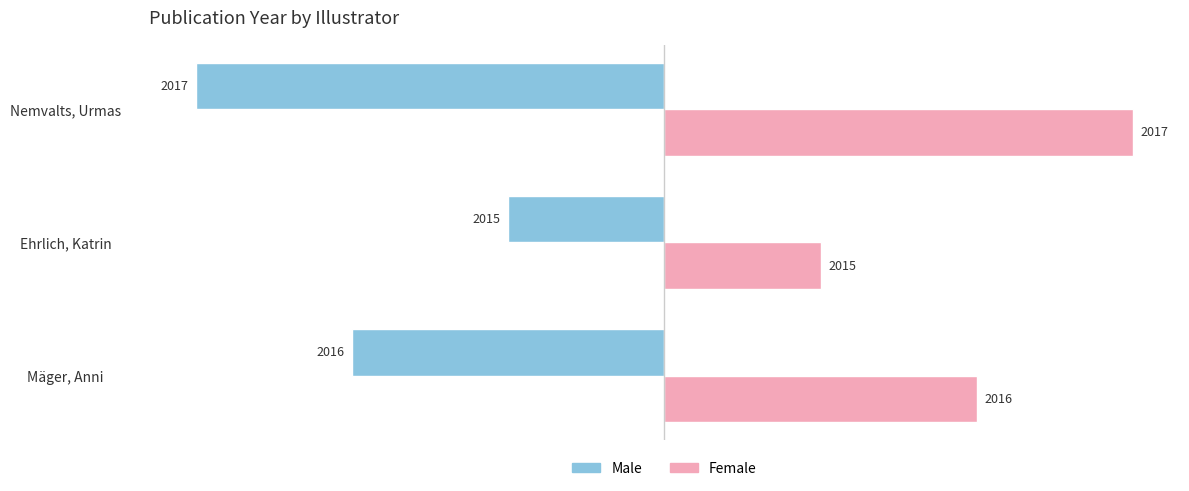

What are all the series names shown in the legend?

Male, Female